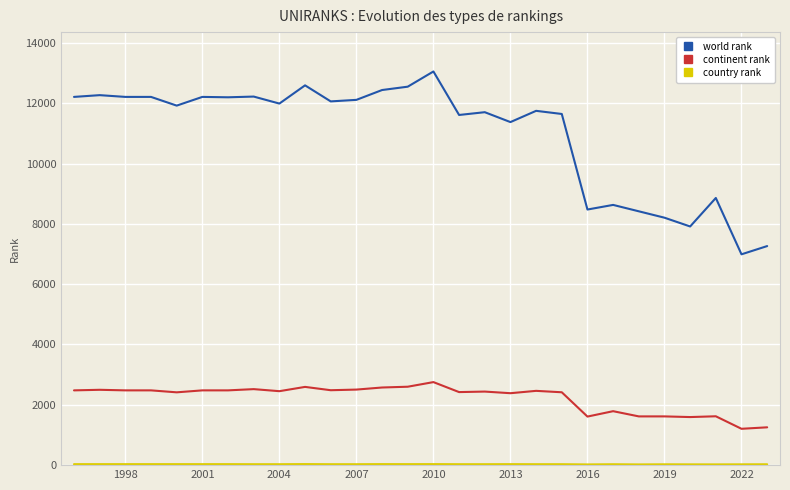

Which series has the largest range (max minus min)?

world rank